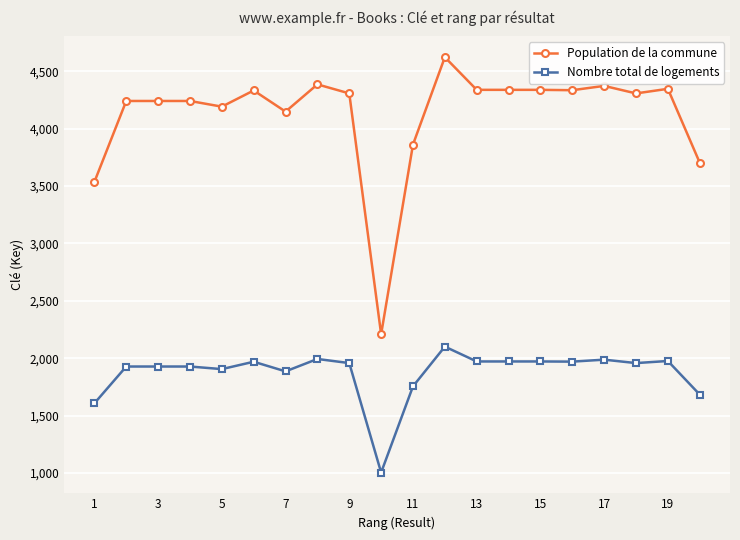

True or false: Nombre total de logements has more than 1 points higher than both neighbors.

True